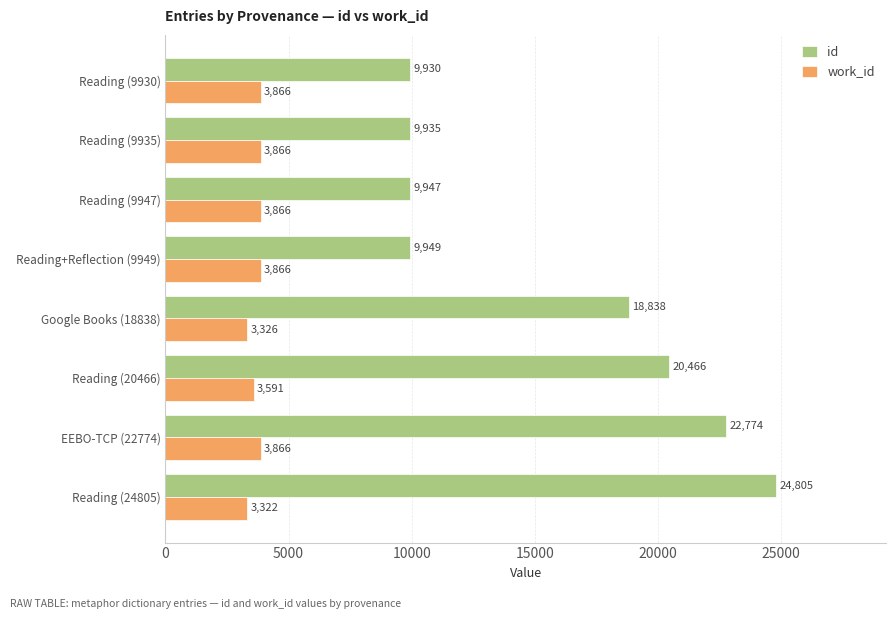

How many data points does each series have?

8